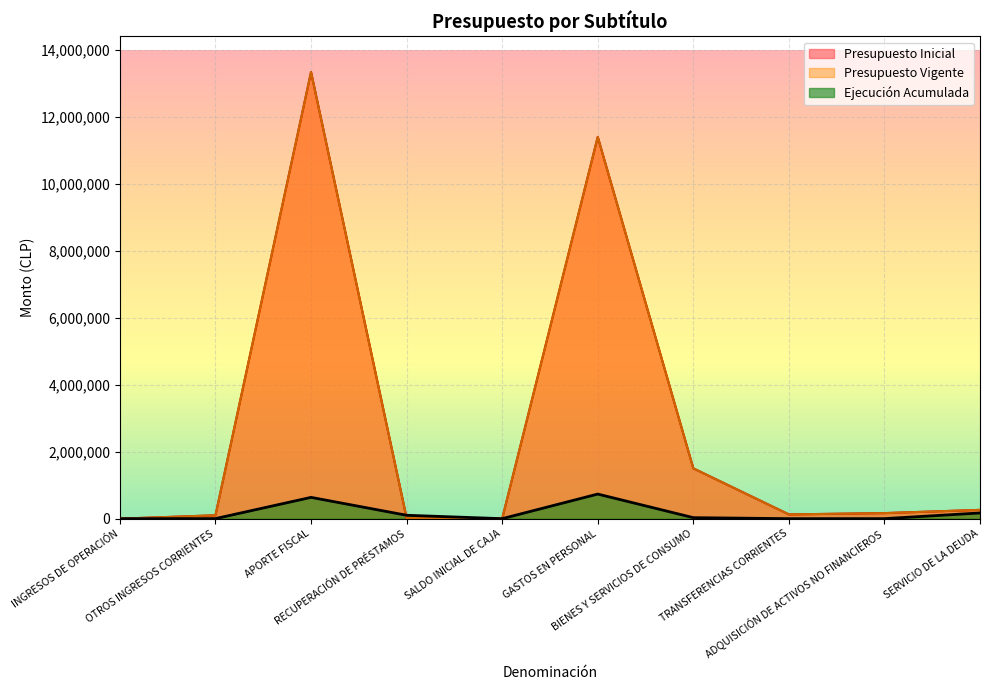

What is the difference between the Presupuesto Vigente values at SERVICIO DE LA DEUDA and GASTOS EN PERSONAL?

11129834